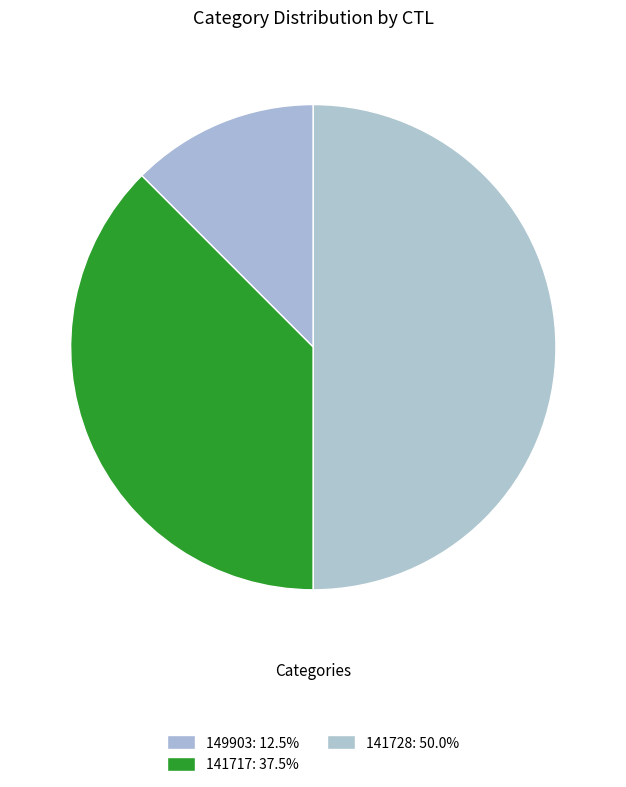

How many segments does this pie chart have?

3